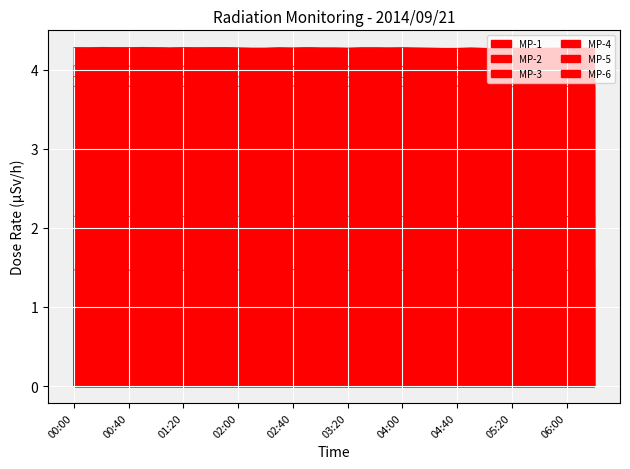

What is the lowest value of the MP-3 series?

4.3